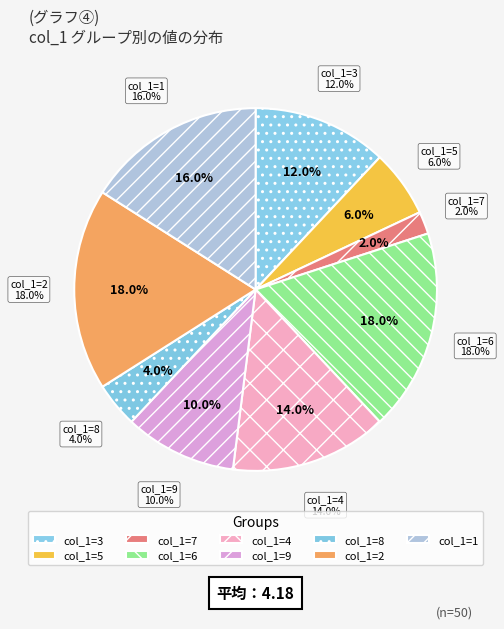

Count the number of slices in the pie.

9